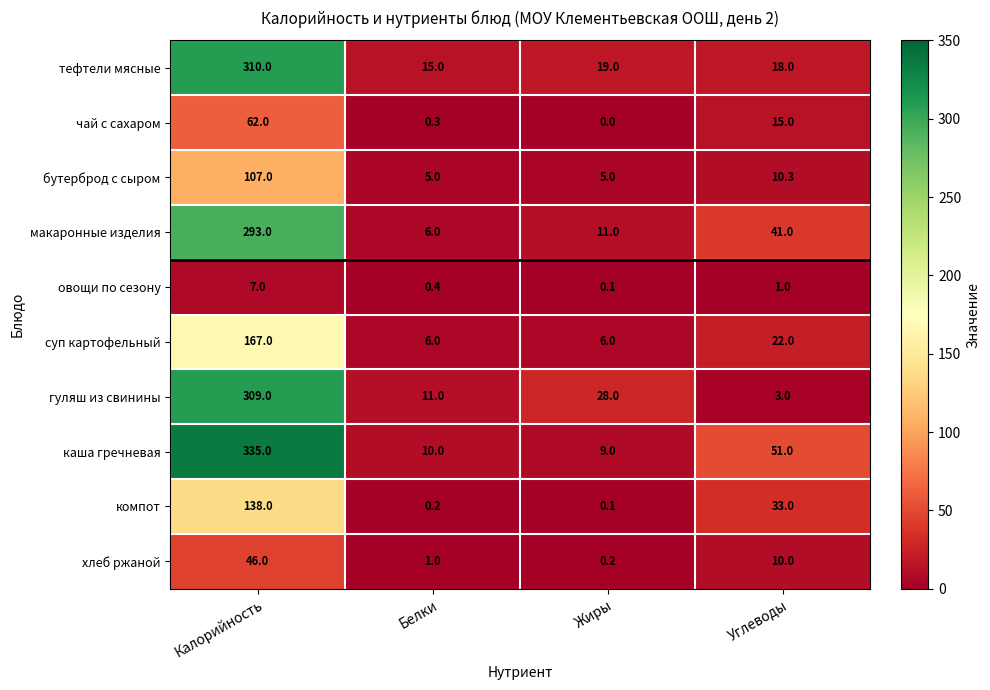

Is it true that каша гречневая equals 9.0 at Жиры?

True